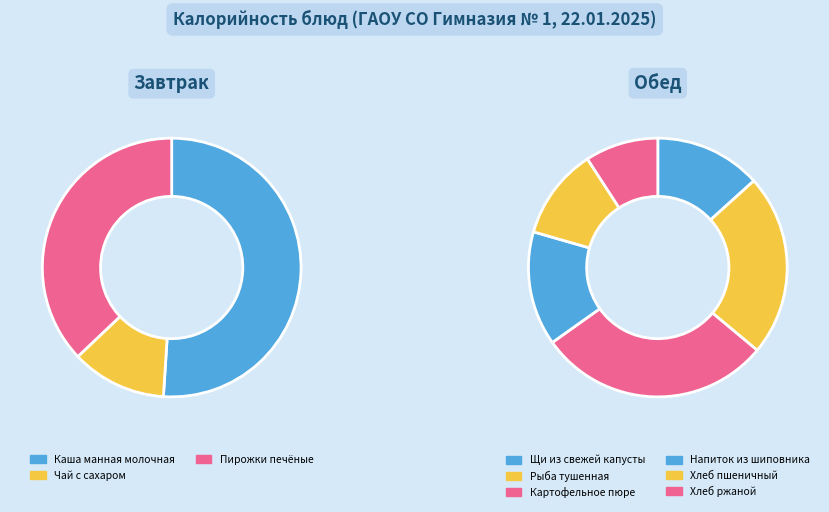

How many segments does this pie chart have?

9